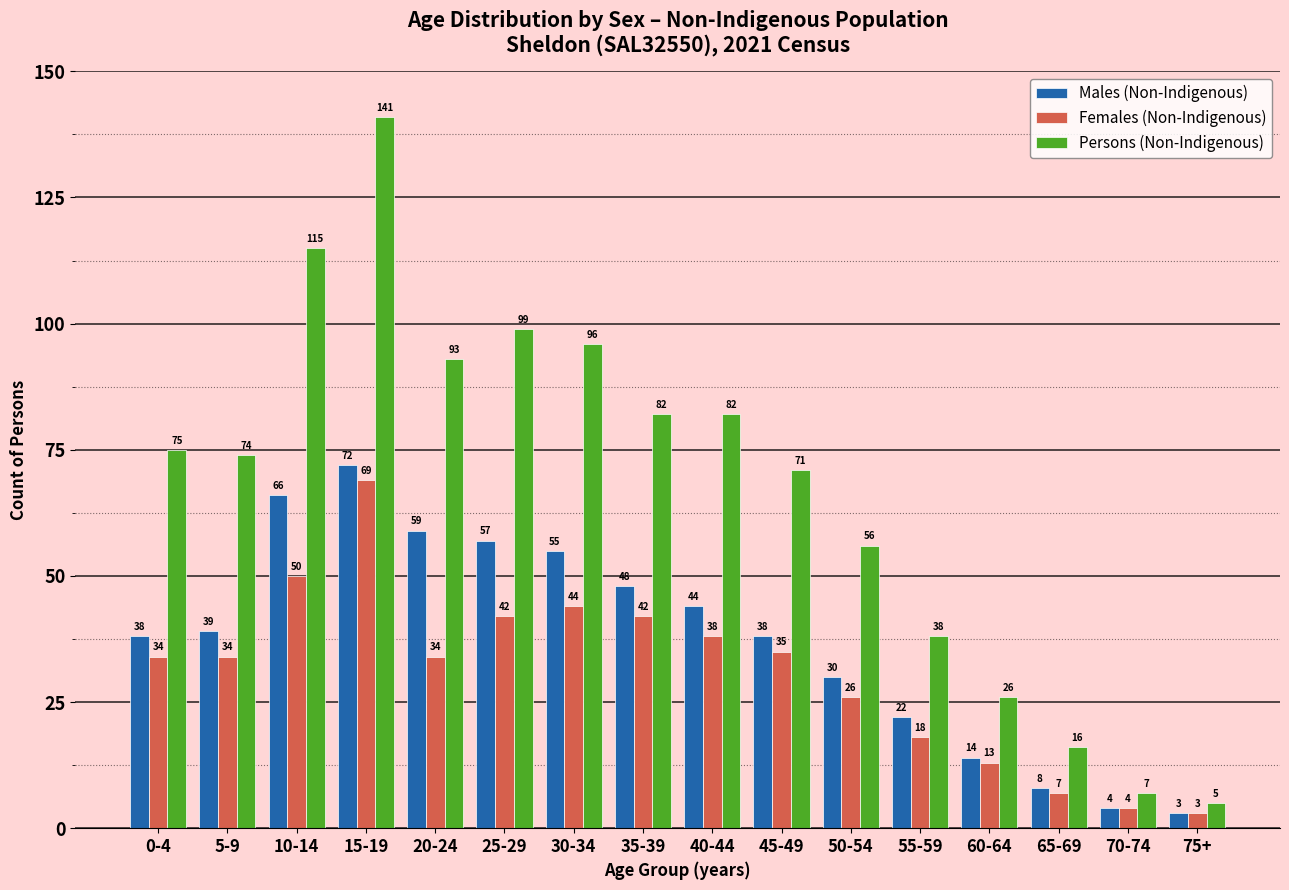

Reading left to right, extract all data points from this chart.

Males (Non-Indigenous): 38	39	66	72	59	57	55	48	44	38	30	22	14	8	4	3
Females (Non-Indigenous): 34	34	50	69	34	42	44	42	38	35	26	18	13	7	4	3
Persons (Non-Indigenous): 75	74	115	141	93	99	96	82	82	71	56	38	26	16	7	5